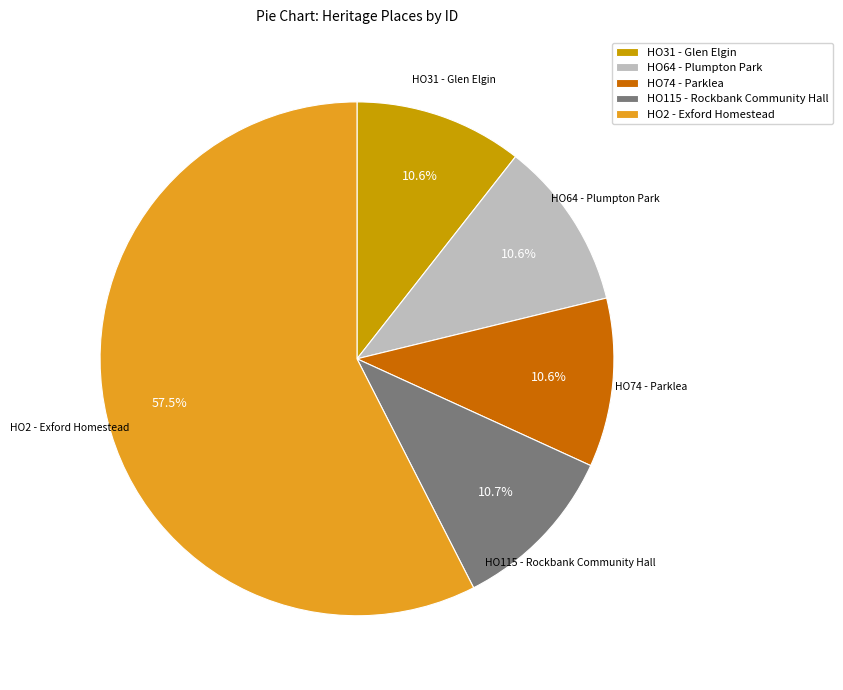

Is there any slice that represents more than half of the pie?

Yes